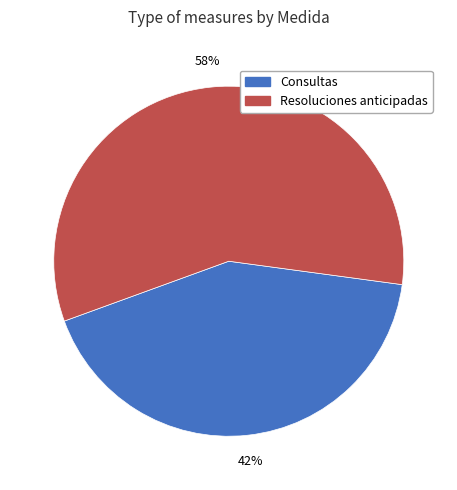

To the nearest percent, what is the average slice percentage?

50%